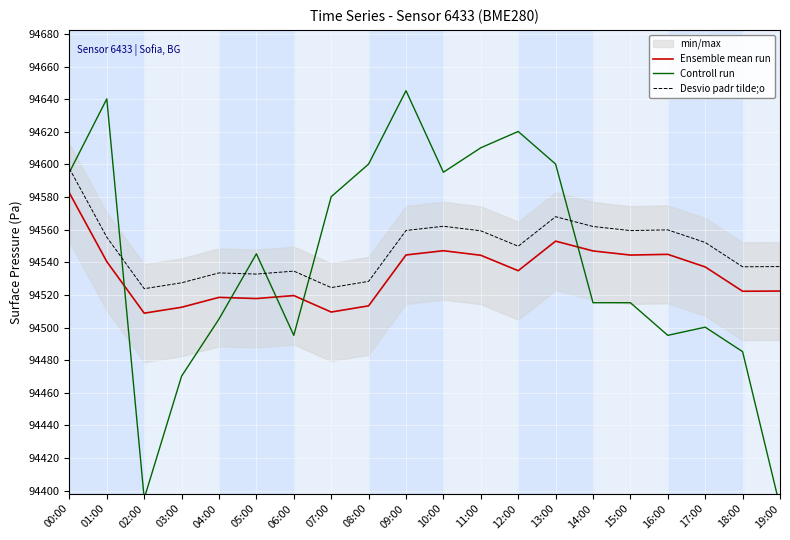

What is the approximate value of Ensemble mean run at 17:00?

94537.2